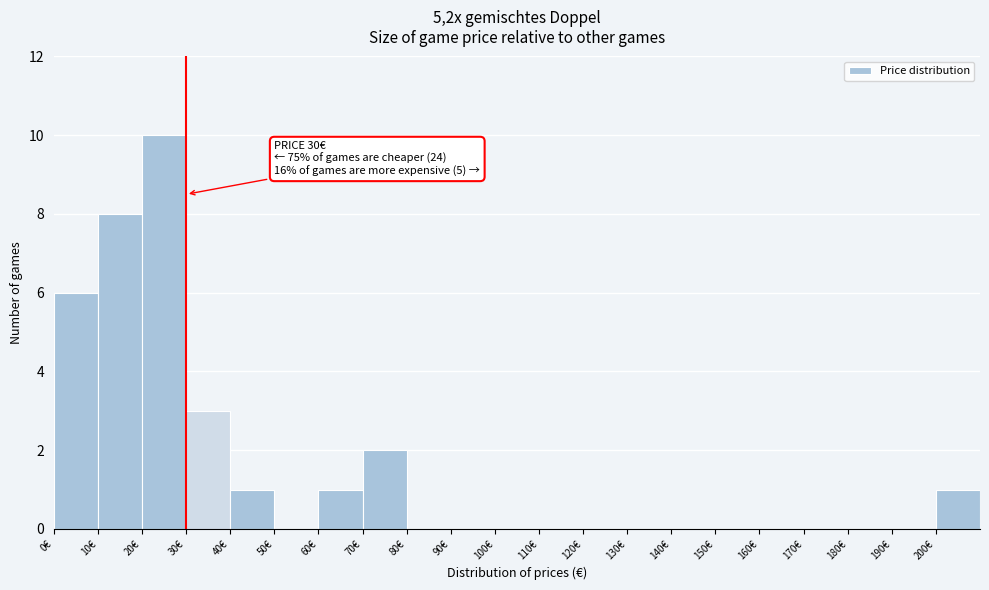

Over which range of the x-axis is the bar tallest?

20 to 30